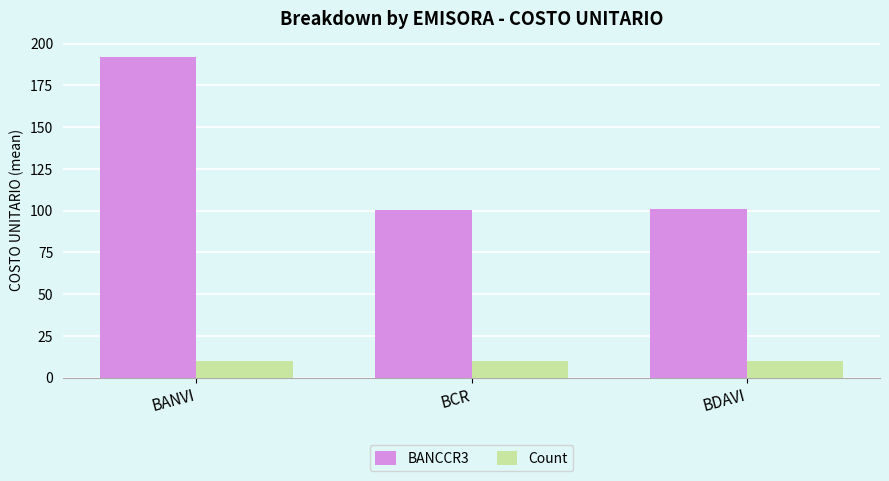

Which series has the widest spread of values?

BANCCR3